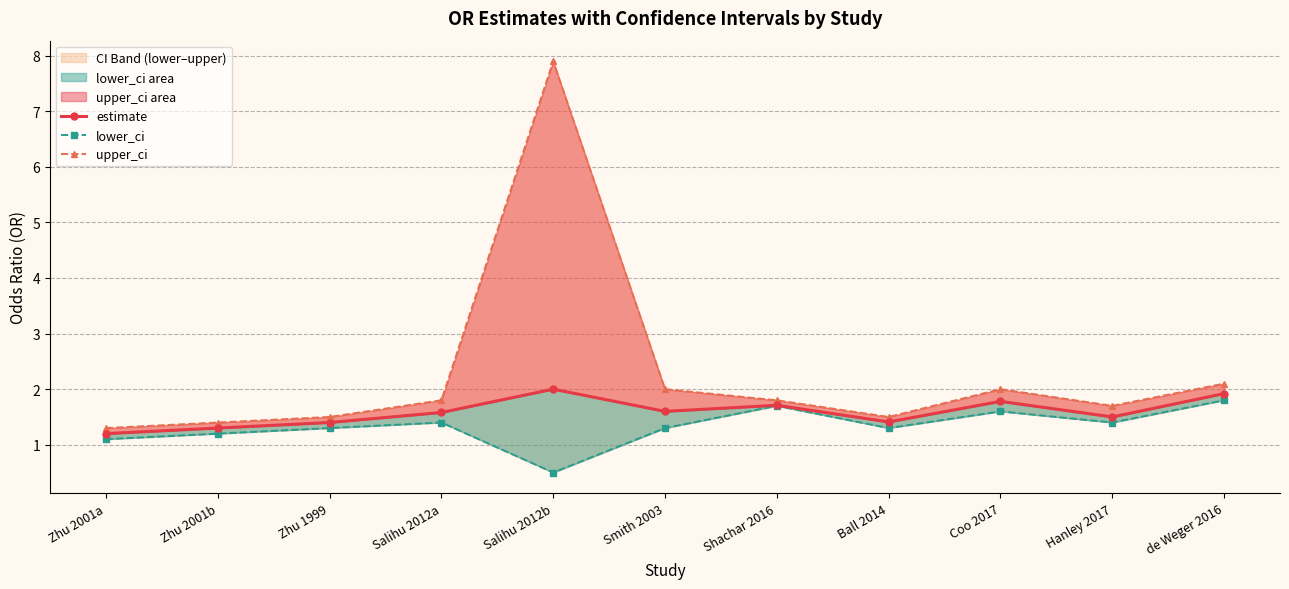

Where is the first local maximum for lower_ci?

Salihu 2012a